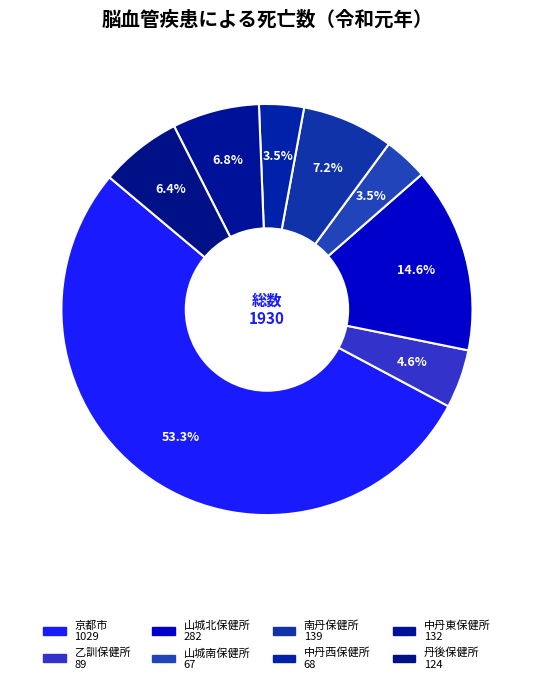

What is the change in value from 山城北保健所 to 中丹東保健所?

-150